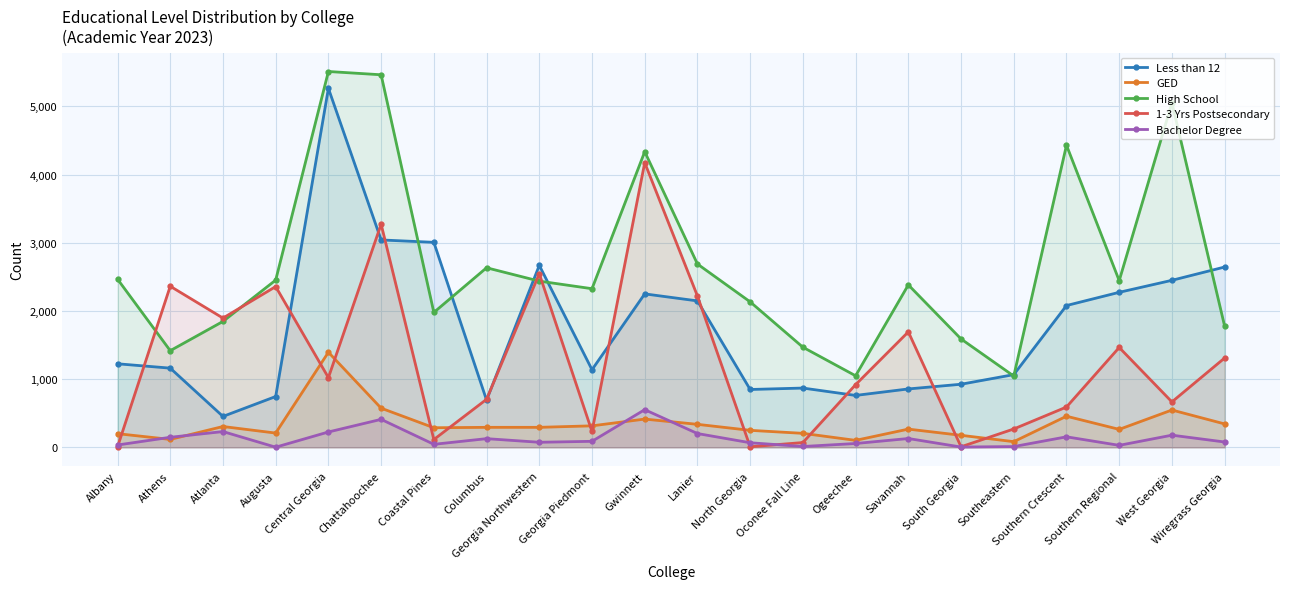

Between Columbus and Wiregrass Georgia, which series saw the biggest shift?

Less than 12